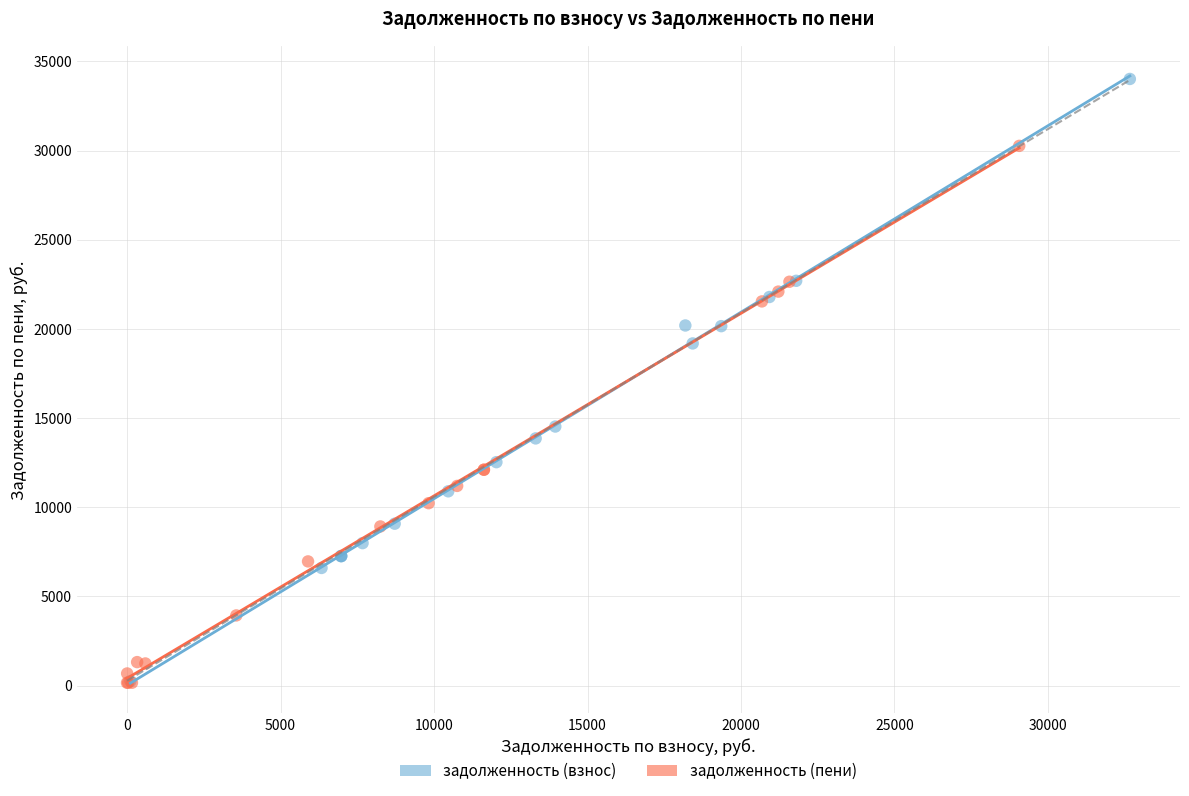

Which series has the widest spread of Y values?

задолженность (взнос)